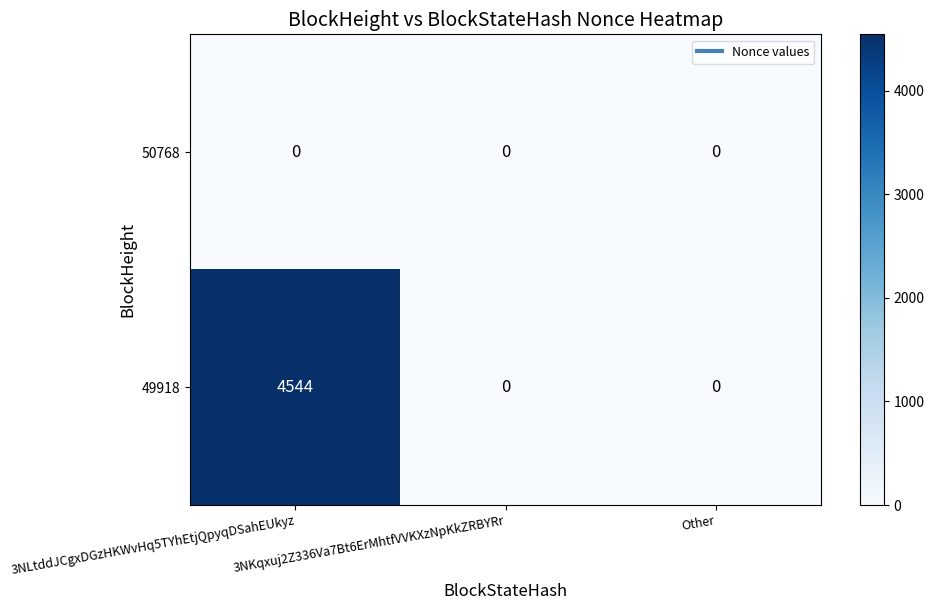

What is the average value of the 49918 series?

1515